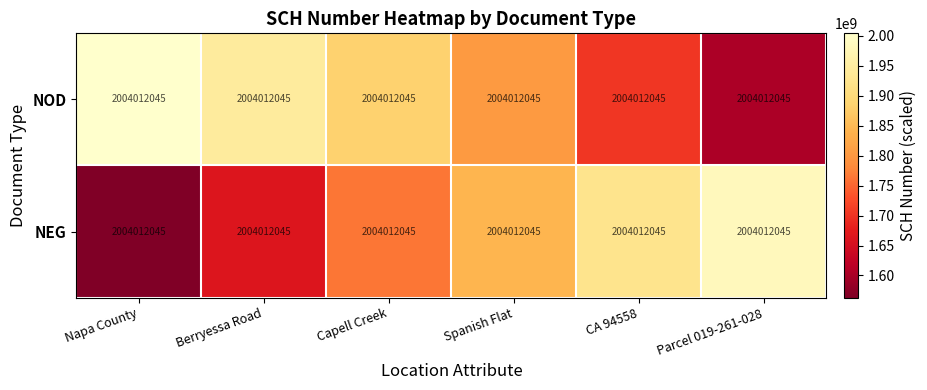

Reading left to right, list all the values displayed in this chart.

NOD: Napa County=2004012045.0	Berryessa Road=2004012045.0	Capell Creek=2004012045.0	Spanish Flat=2004012045.0	CA 94558=2004012045.0	Parcel 019-261-028=2004012045.0
NEG: Napa County=2004012045.0	Berryessa Road=2004012045.0	Capell Creek=2004012045.0	Spanish Flat=2004012045.0	CA 94558=2004012045.0	Parcel 019-261-028=2004012045.0